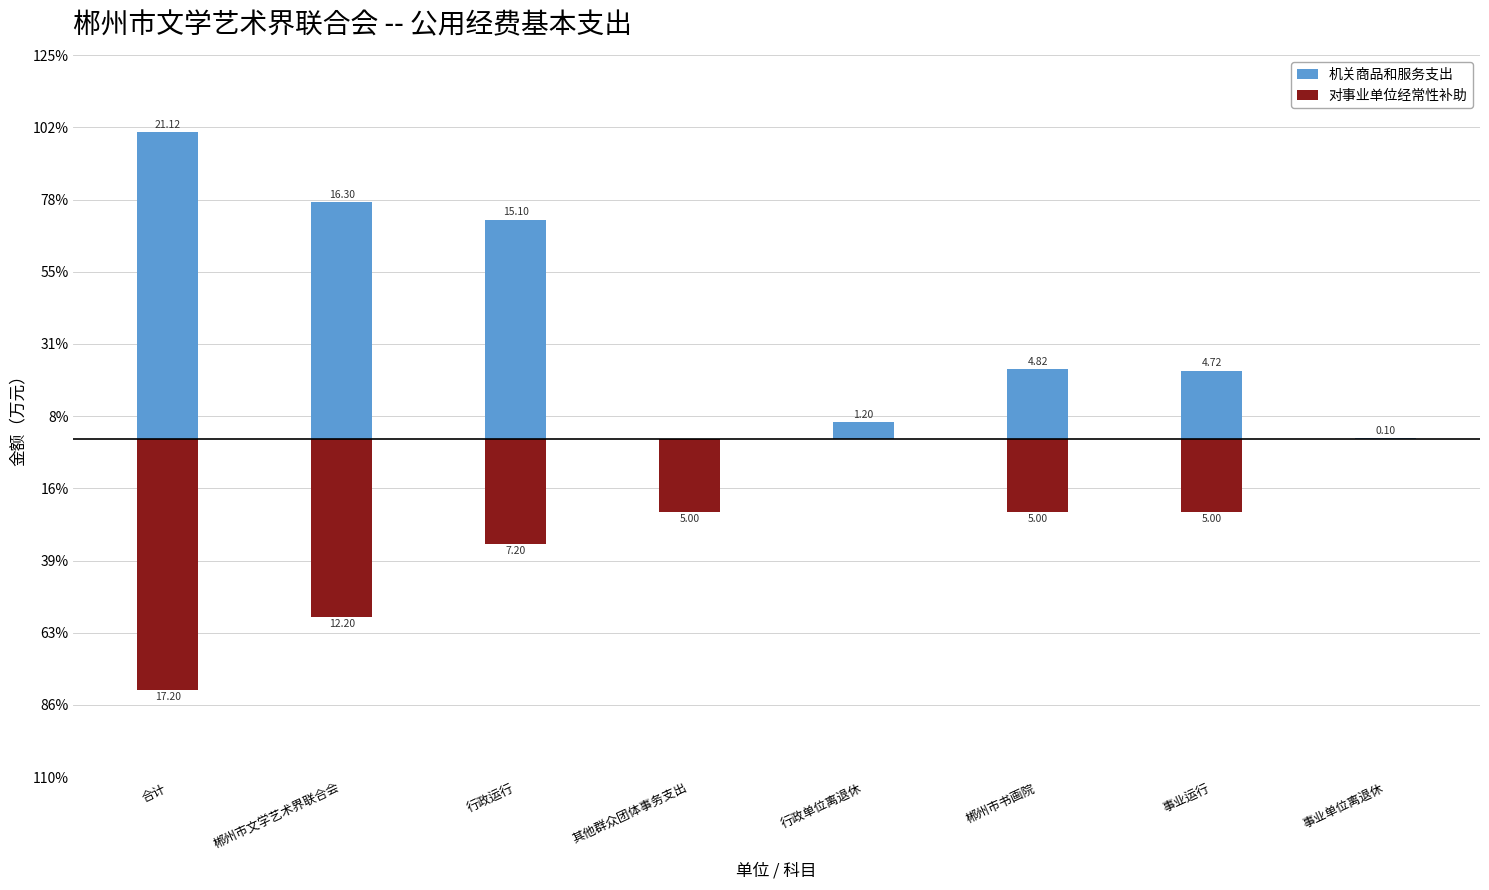

Reading right to left, extract all data points from this chart.

机关商品和服务支出: 0.1	4.7	4.8	1.2	0.0	15.1	16.3	21.1
对事业单位经常性补助: 0.0	-5.0	-5.0	0.0	-5.0	-7.2	-12.2	-17.2